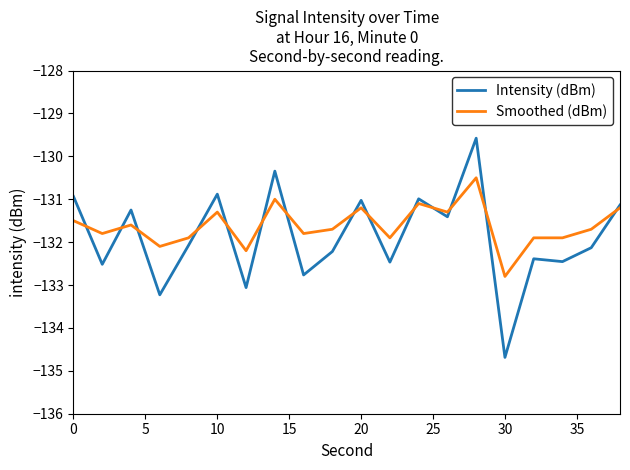

Which series has the widest spread of values?

Intensity (dBm)